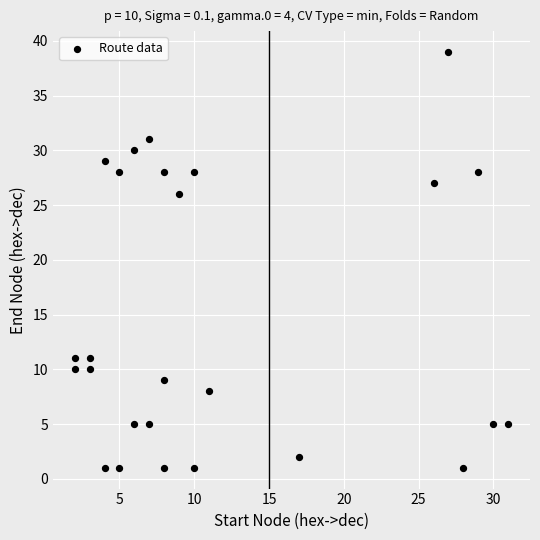

What Y value in the scatter plot is closest to 20?

26